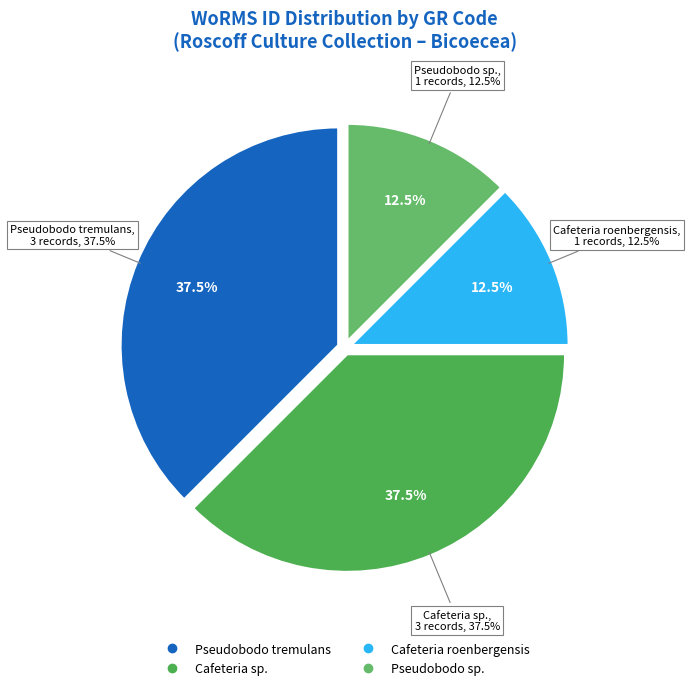

To the nearest percent, what percentage of the pie is RCC759?

13%